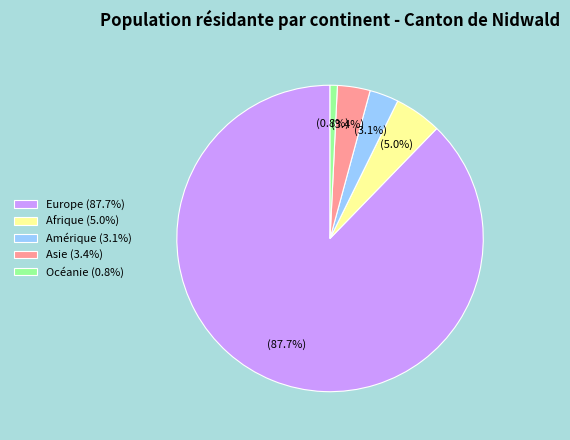

To the nearest percent, what is the difference between the largest and smallest slice percentages?

87%